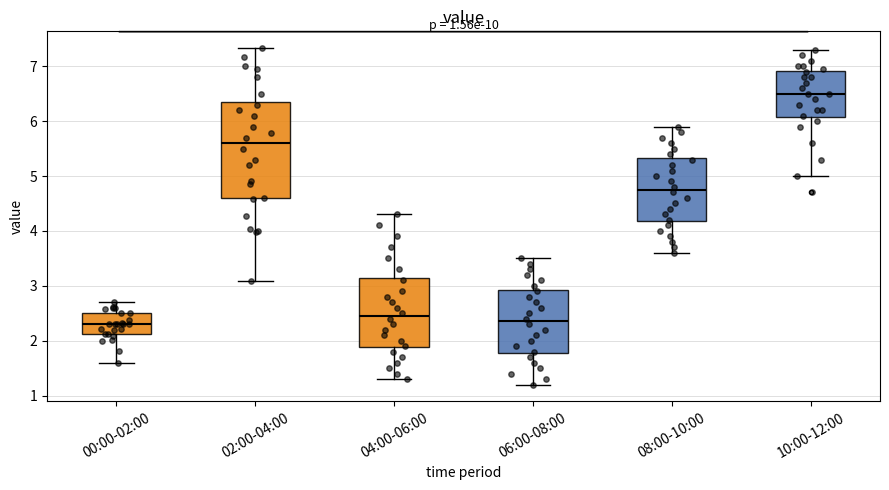

Comparing the boxes themselves (not the whiskers), which one is the tallest?

02:00-04:00